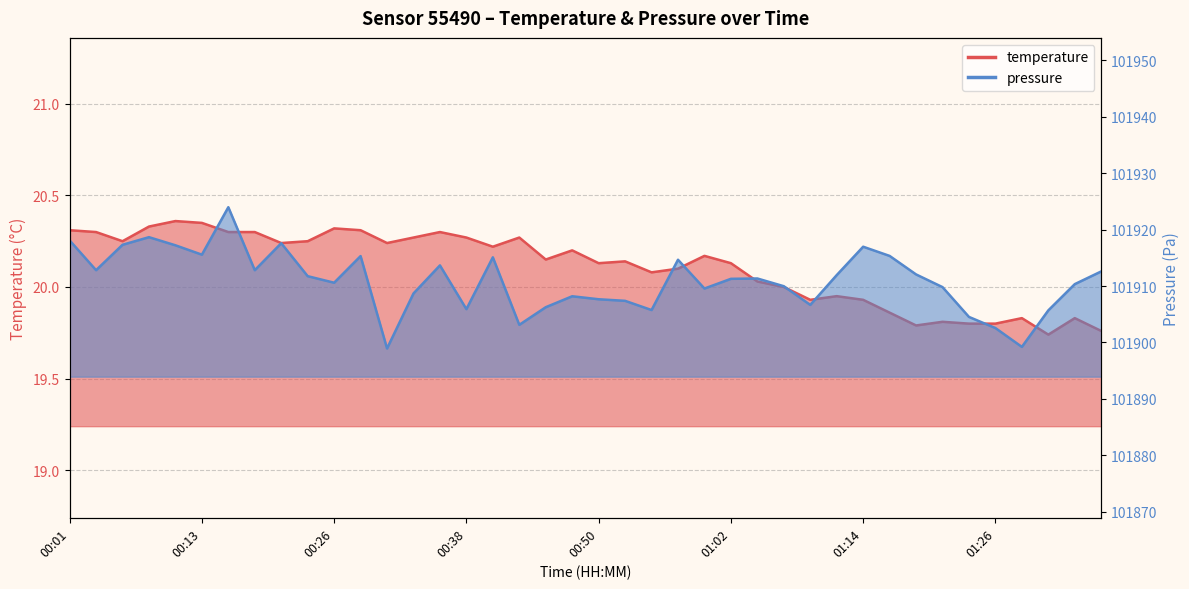

List the labels in order of pressure value, largest first.

00:16, 00:09, 00:01, 00:21, 00:06, 00:11, 01:14, 00:13, 01:17, 00:28, 00:40, 00:57, 00:35, 00:04, 00:18, 01:36, 01:19, 01:12, 00:23, 01:04, 01:02, 00:26, 01:34, 01:07, 01:22, 01:00, 00:33, 00:47, 00:50, 00:52, 01:09, 00:45, 00:38, 00:55, 01:31, 01:24, 00:43, 01:26, 01:29, 00:30